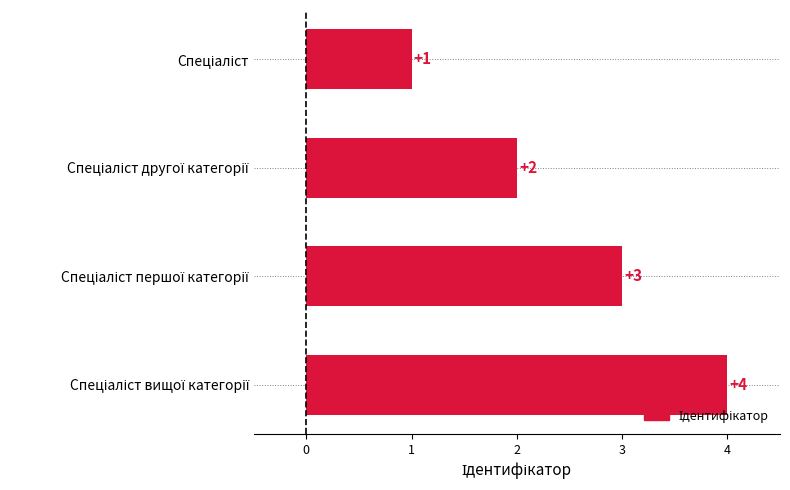

Count the number of categories in the chart.

4